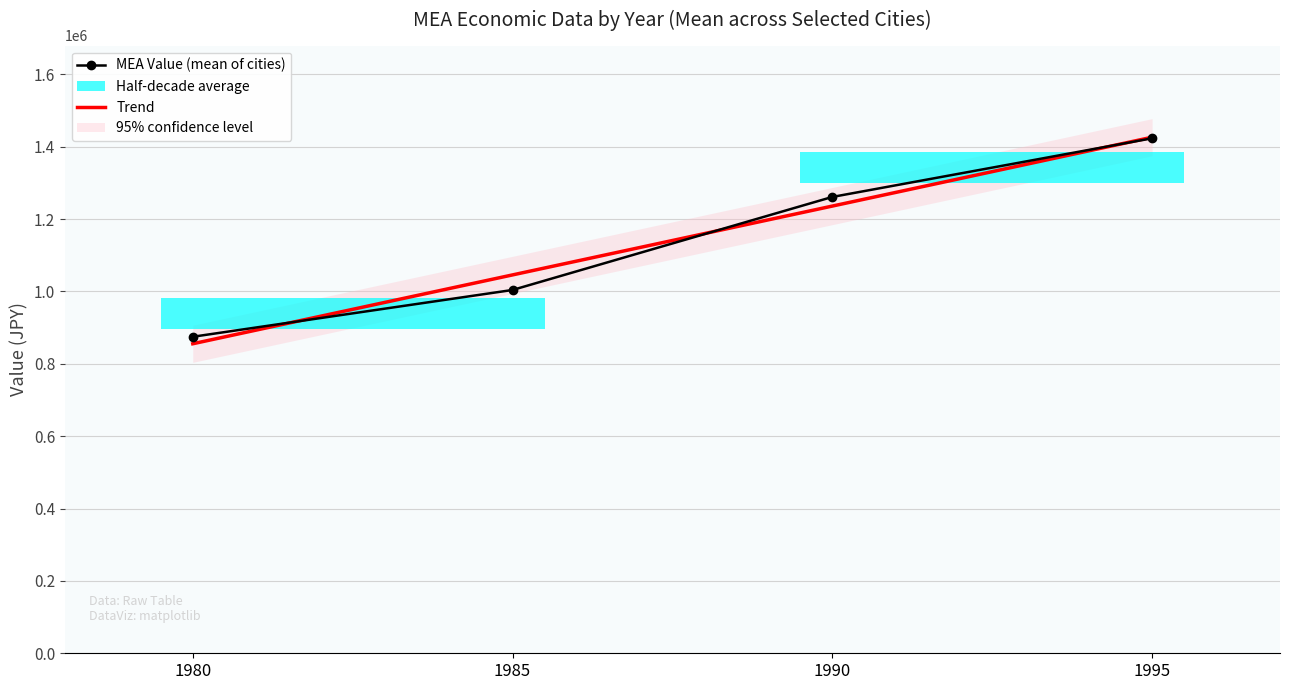

Rank the series at 1990 from highest to lowest value.

MEA Value (mean of cities), Trend